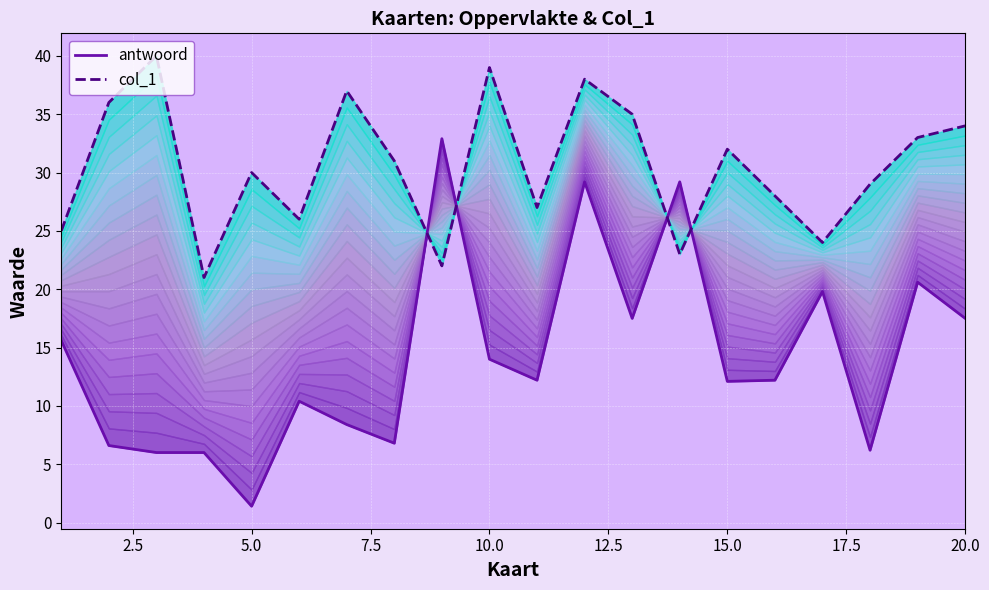

Which series has the largest total across all categories?

col_1